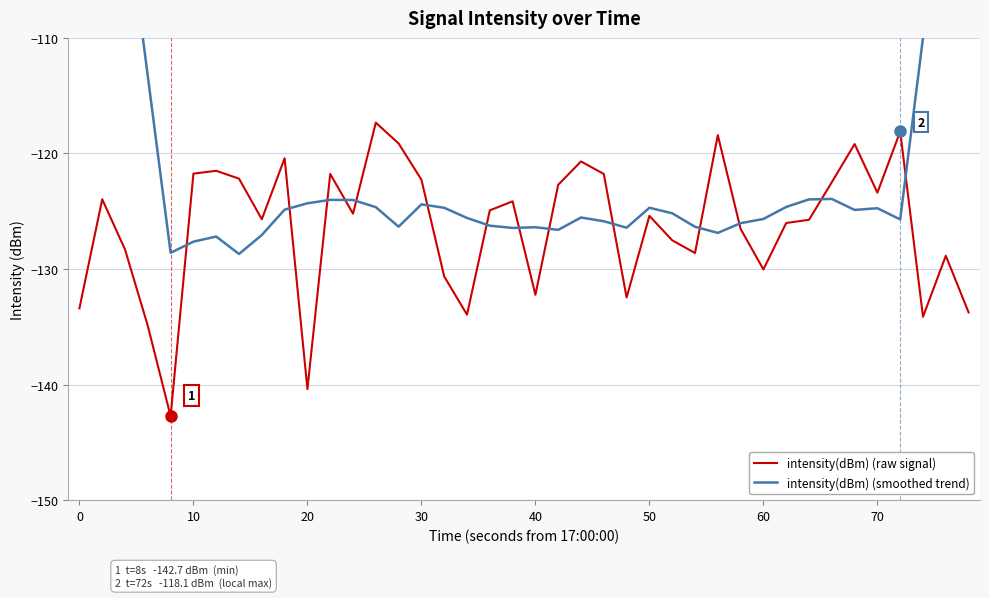

What is the maximum value for intensity(dBm) (raw signal)?

-117.3